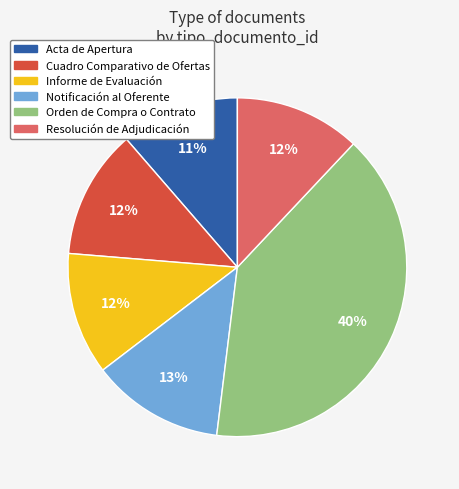

Combined, do Informe de Evaluación and Acta de Apertura account for over 50%?

No